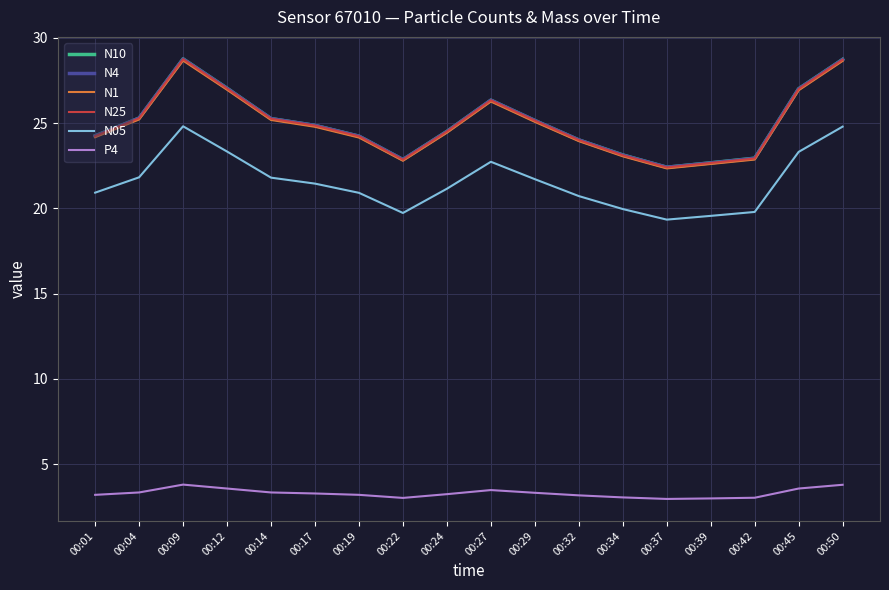

True or false: N25 and N05 cross at least once.

False